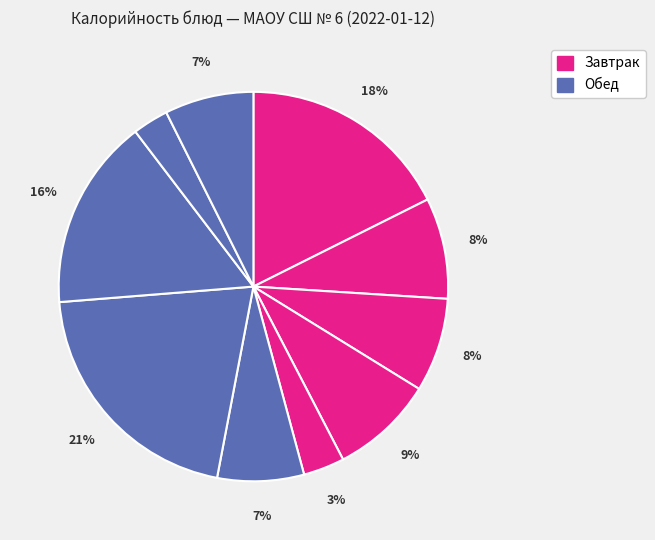

How many slices are in this pie chart?

10